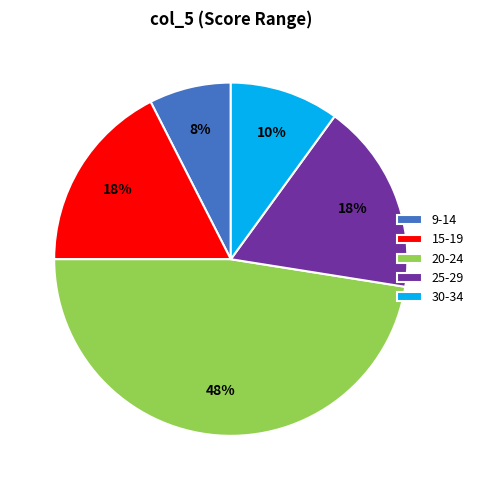

To the nearest percent, what is the combined percentage of 20-24 and 25-29?

65%